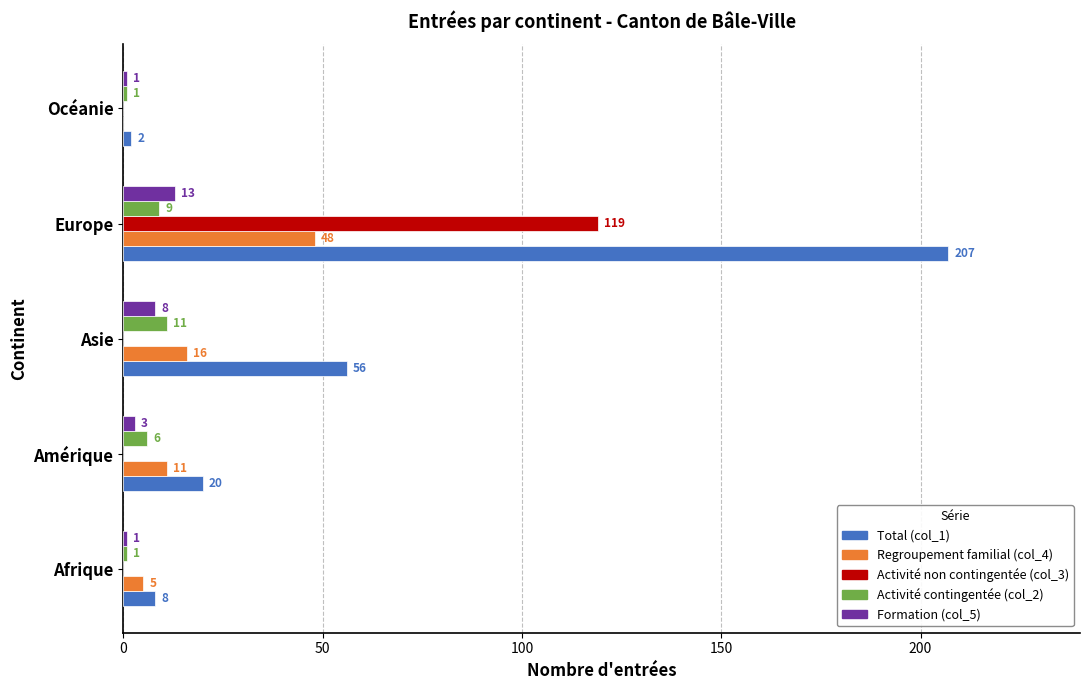

How many Regroupement familial (col_4) values are between 5 and 16?

3